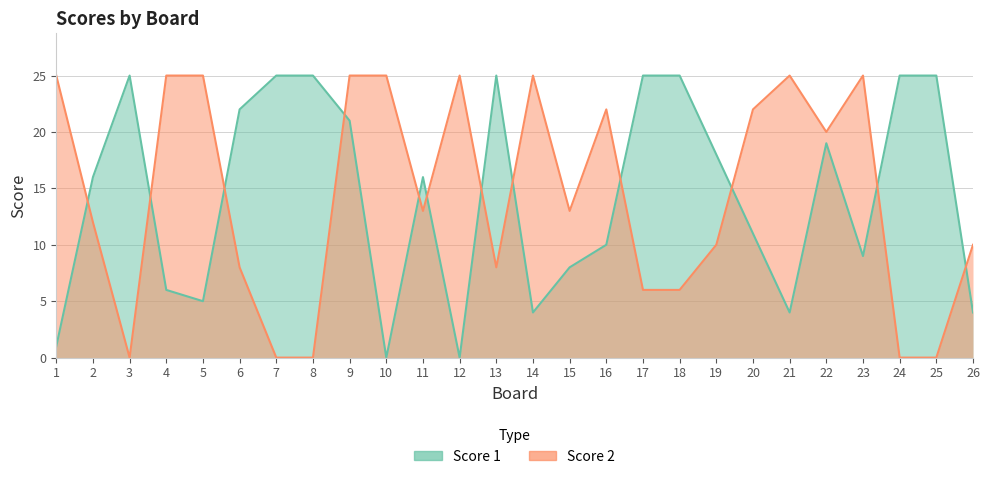

How many lines are shown in the chart?

2